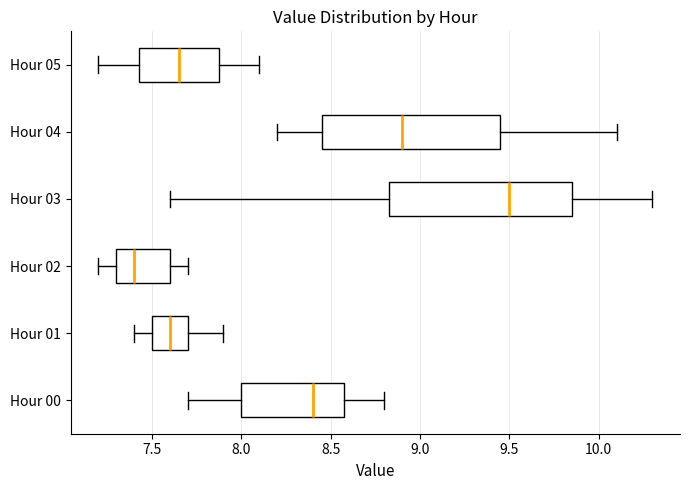

Reading bottom to top, read every box against the x-axis: the position of its median line, the range the box covers, and the ends of its whiskers. The values are not printed on the chart, so give them approximately, as read against the axis.

Hour 00: median 8.40, box 8.00 to 8.60, whiskers 7.70 to 8.80
Hour 01: median 7.60, box 7.50 to 7.70, whiskers 7.40 to 7.90
Hour 02: median 7.40, box 7.30 to 7.60, whiskers 7.20 to 7.70
Hour 03: median 9.50, box 8.85 to 9.85, whiskers 7.60 to 10.30
Hour 04: median 8.90, box 8.45 to 9.45, whiskers 8.20 to 10.10
Hour 05: median 7.65, box 7.45 to 7.90, whiskers 7.20 to 8.10